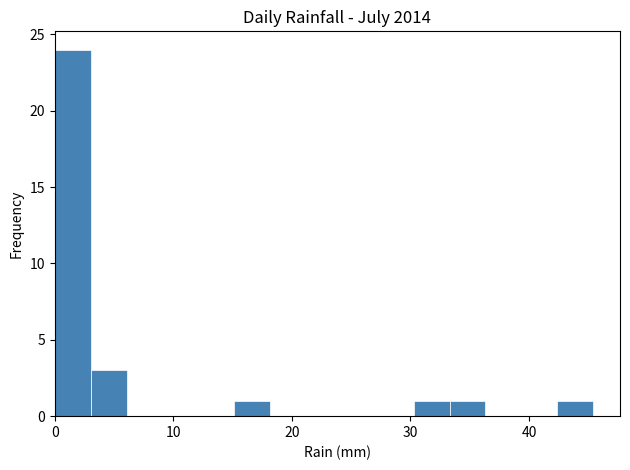

Read against the x-axis, roughly where is the centre of the tallest bar?

2